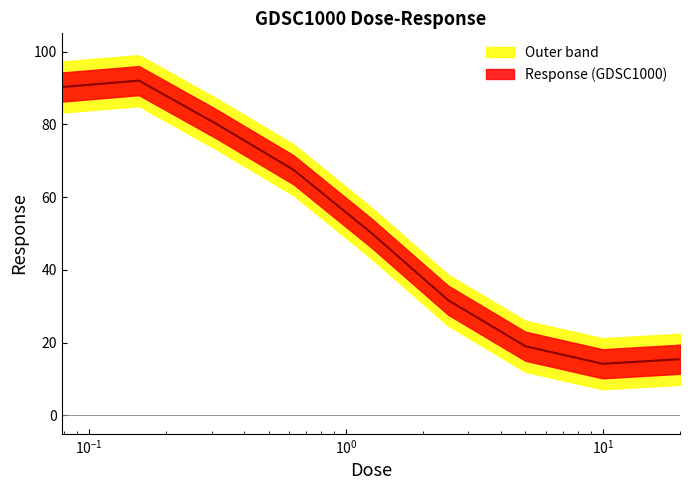

Which label corresponds to the largest value in the chart?

0.15625